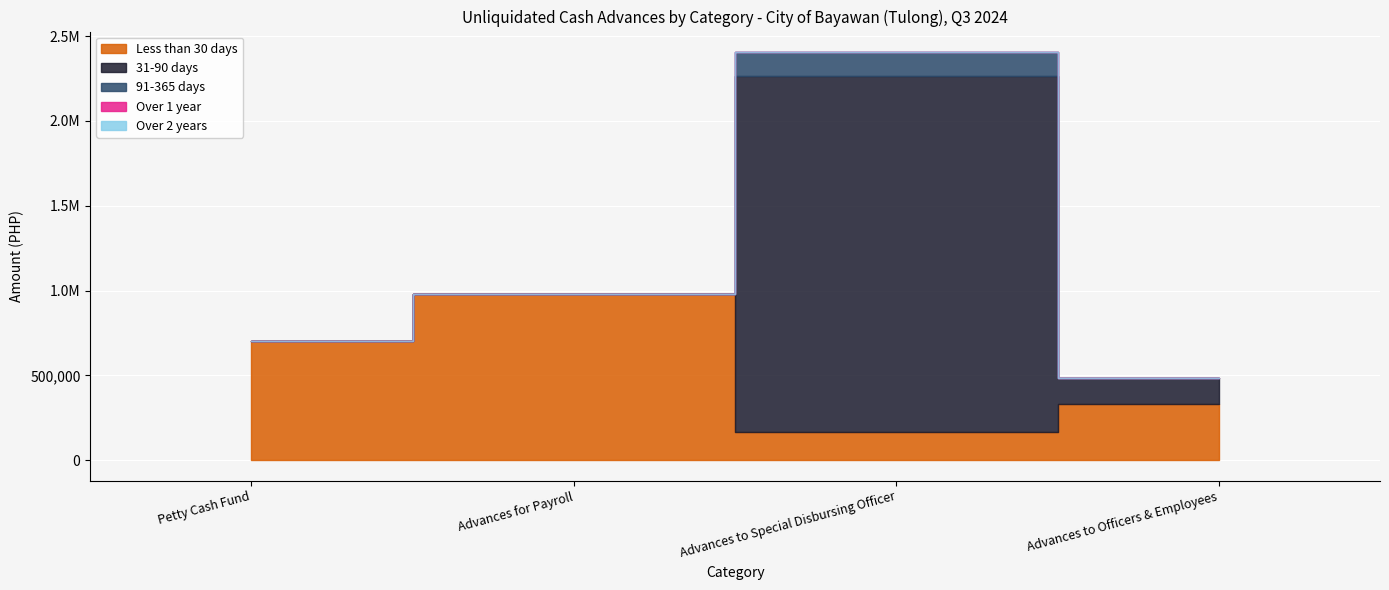

Which label corresponds to the smallest value in the chart?

Petty Cash Fund